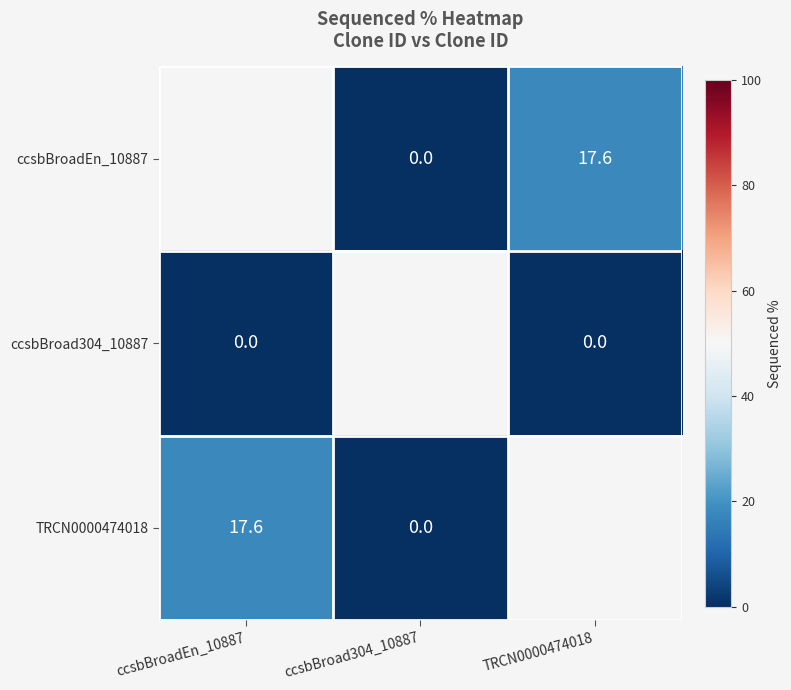

Which category has the highest value across all series?

ccsbBroadEn_10887